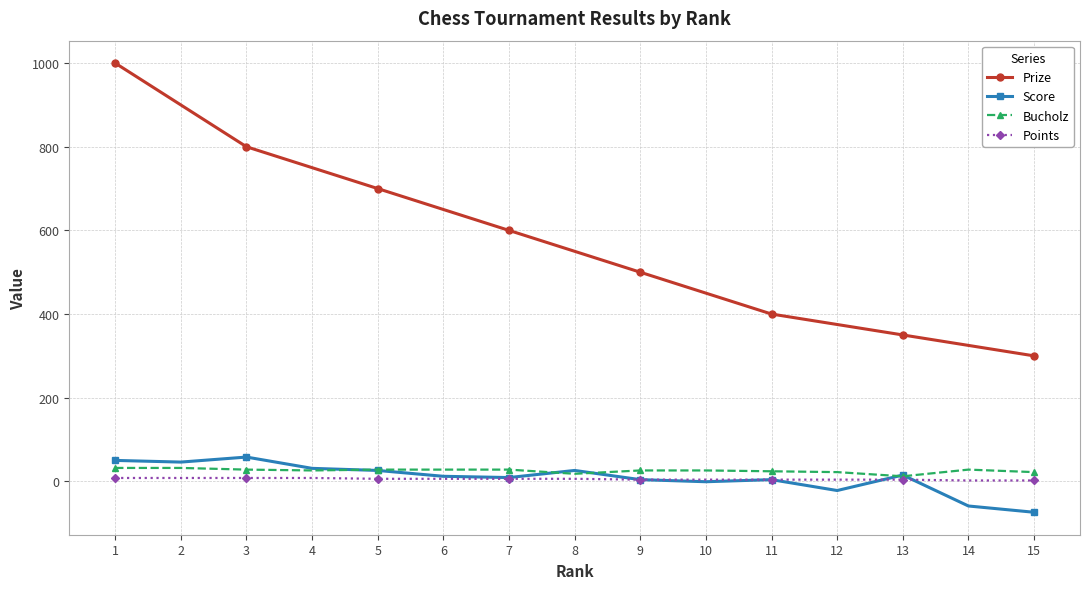

Which series has the largest range (max minus min)?

Prize